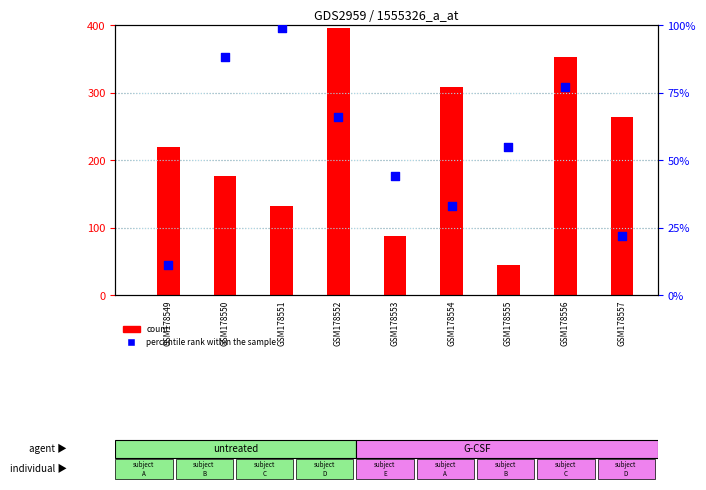

What are all the series names shown in the legend?

count, percentile rank within the sample